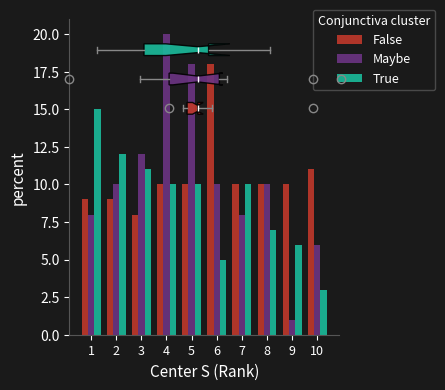

At which category is the sum across all series the highest?

4